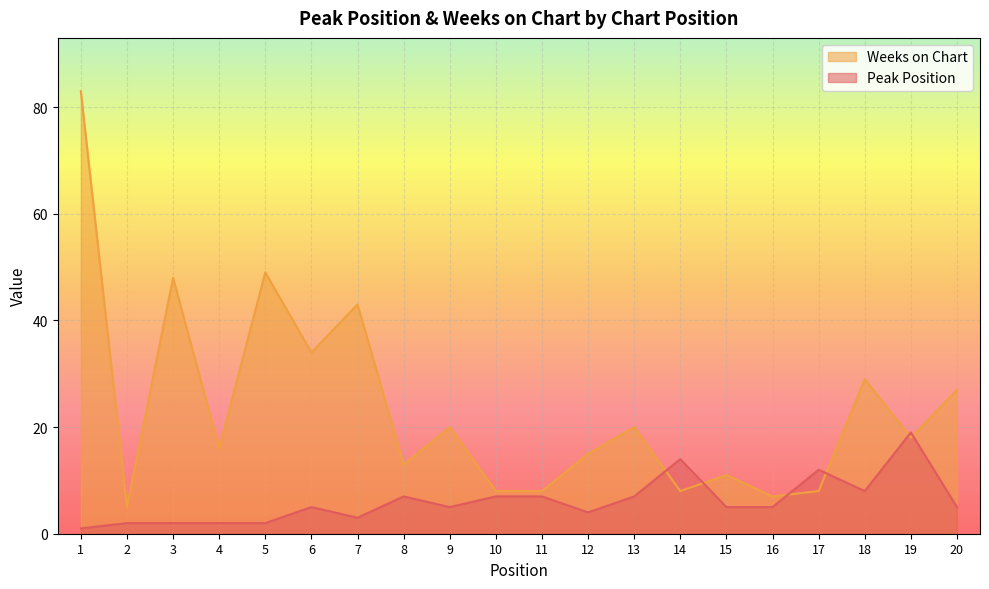

What is the total value across all series at 2?

7